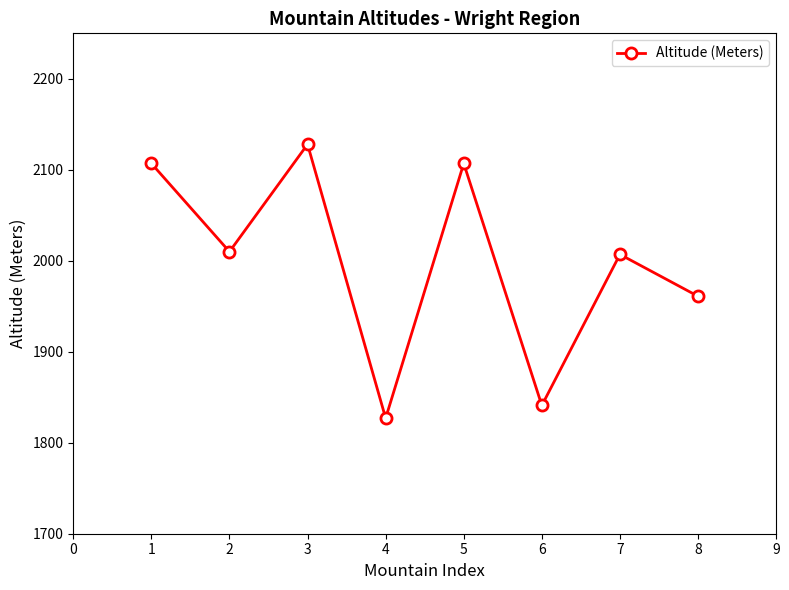

Count the number of data series in this chart.

1